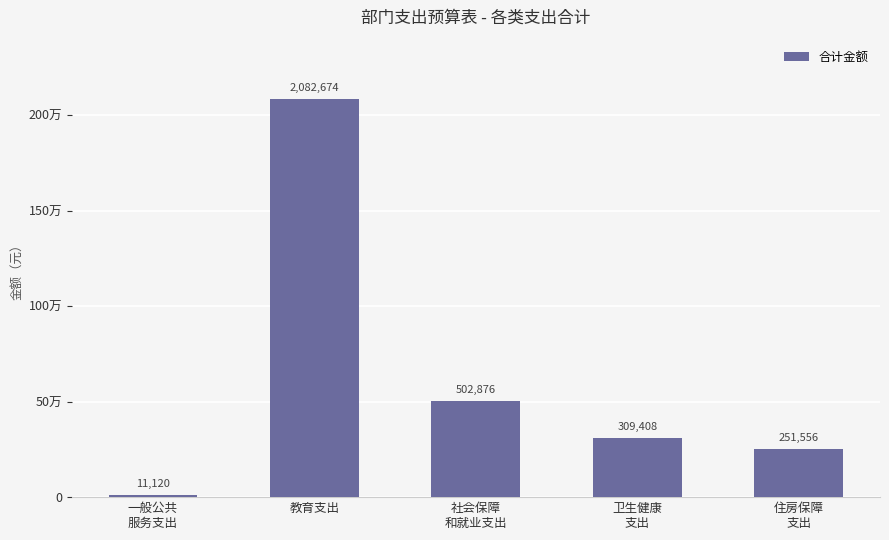

What is the value of the 5th bar from the left?

251556